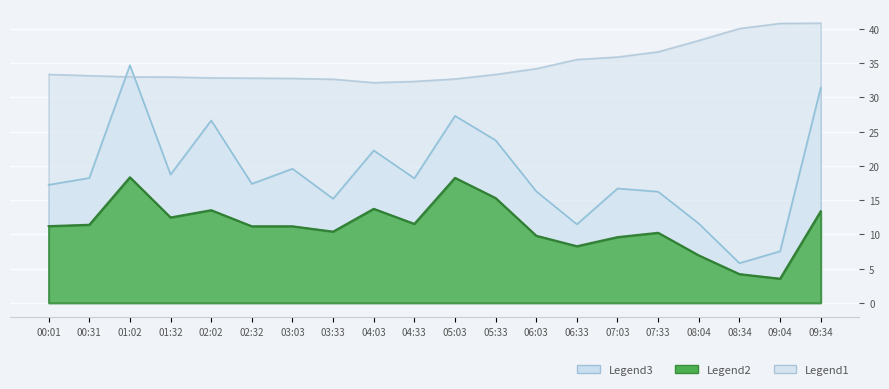

True or false: SDS_P1 has a value of 24.6 at 03:33.

False